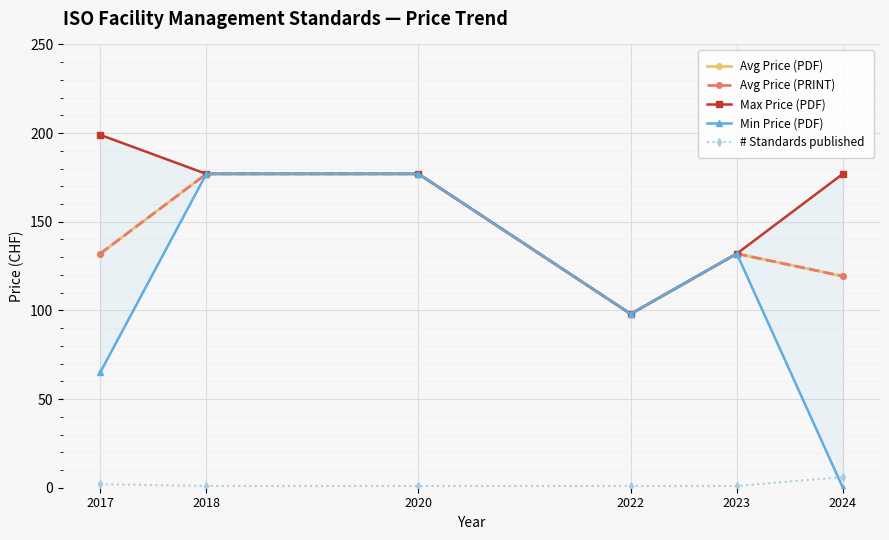

What is the sum of all Avg Price (PDF) values?

835.3